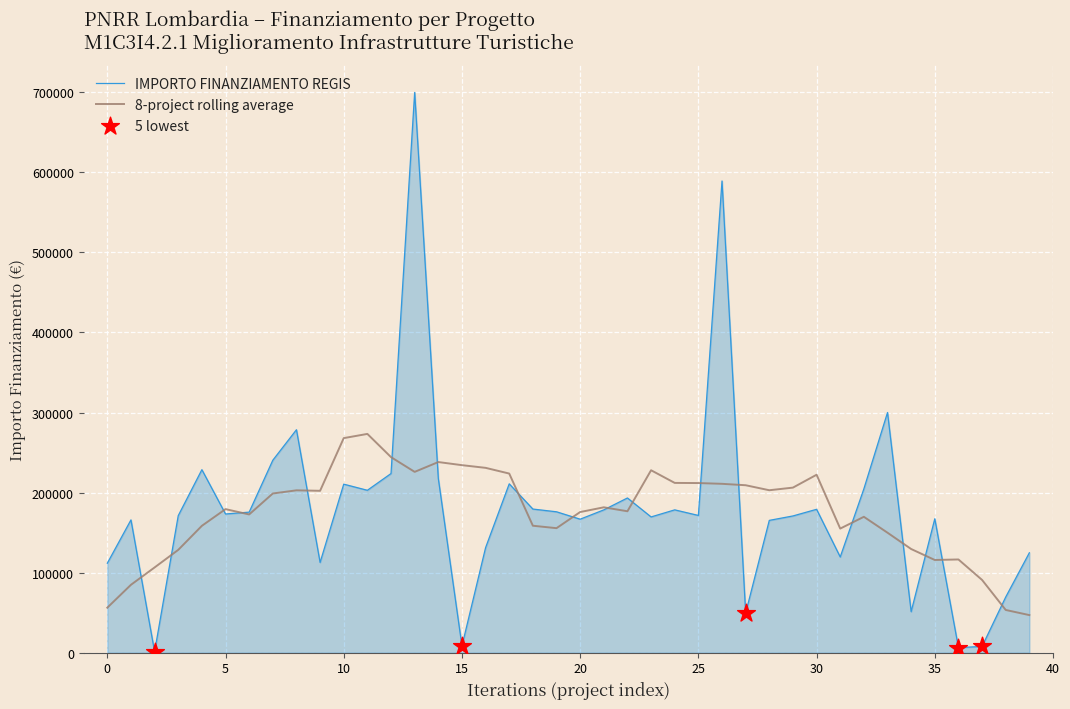

What is the lowest value of the 8-project rolling average series?

46976.8